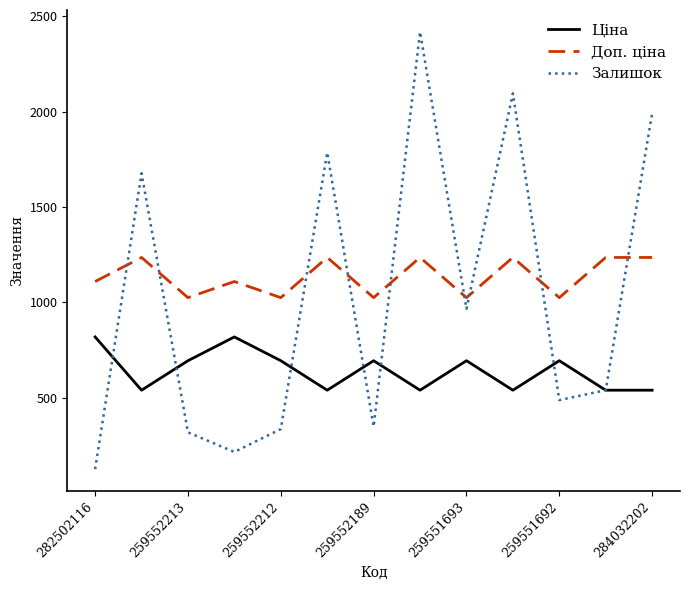

Does the chart display data point markers on the line(s)?

No